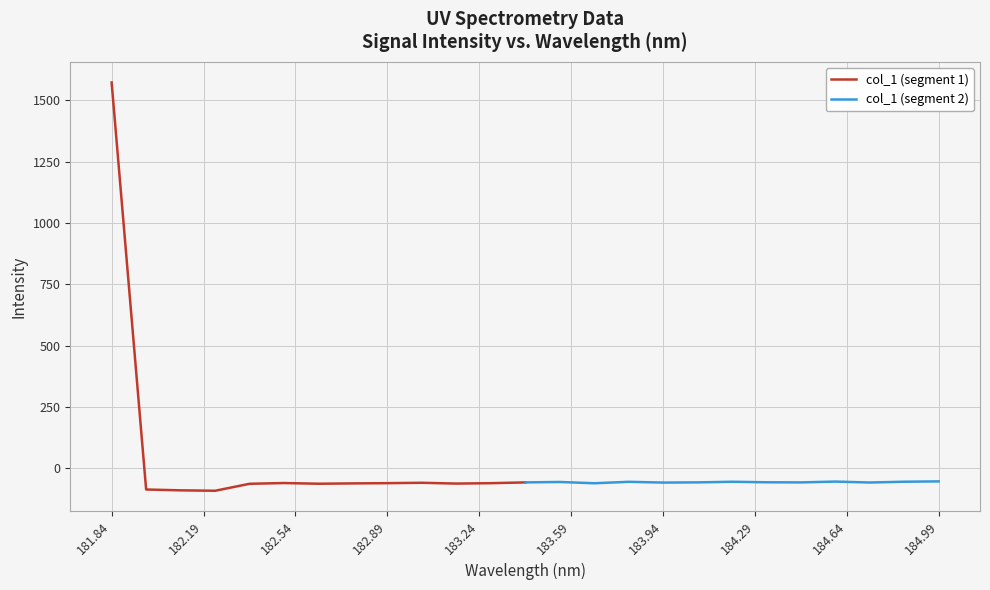

Reading left to right, what are all the values shown in this chart?

col_1 (segment 1): 1572.2	-86.1	-89.5	-91.2	-62.7	-59.8	-62.6	-61.2	-60.2	-58.7	-62.0	-60.3	-57.1
col_1 (segment 2): -57.1	-55.4	-60.6	-54.8	-57.9	-57.1	-54.5	-56.7	-57.2	-53.8	-57.6	-54.4	-53.0